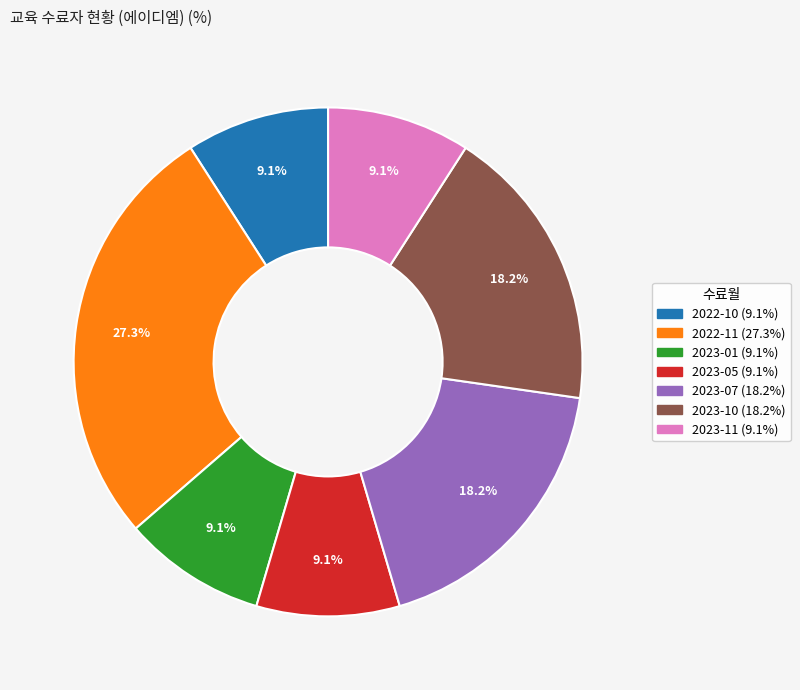

Count the number of slices in the pie.

7